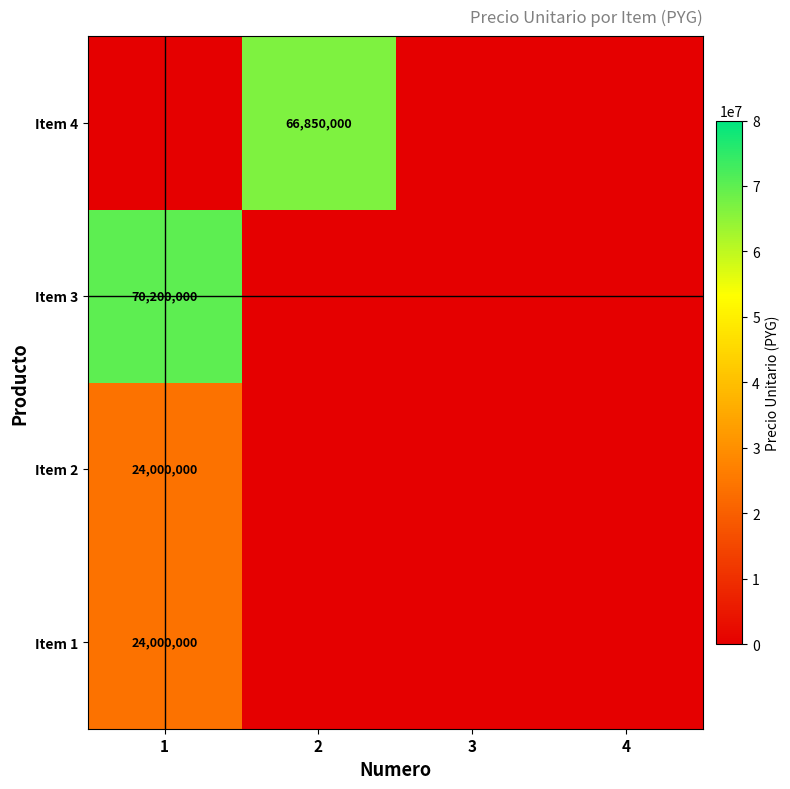

Rank the series by their maximum value, from lowest to highest.

Item 1, Item 2, Item 4, Item 3